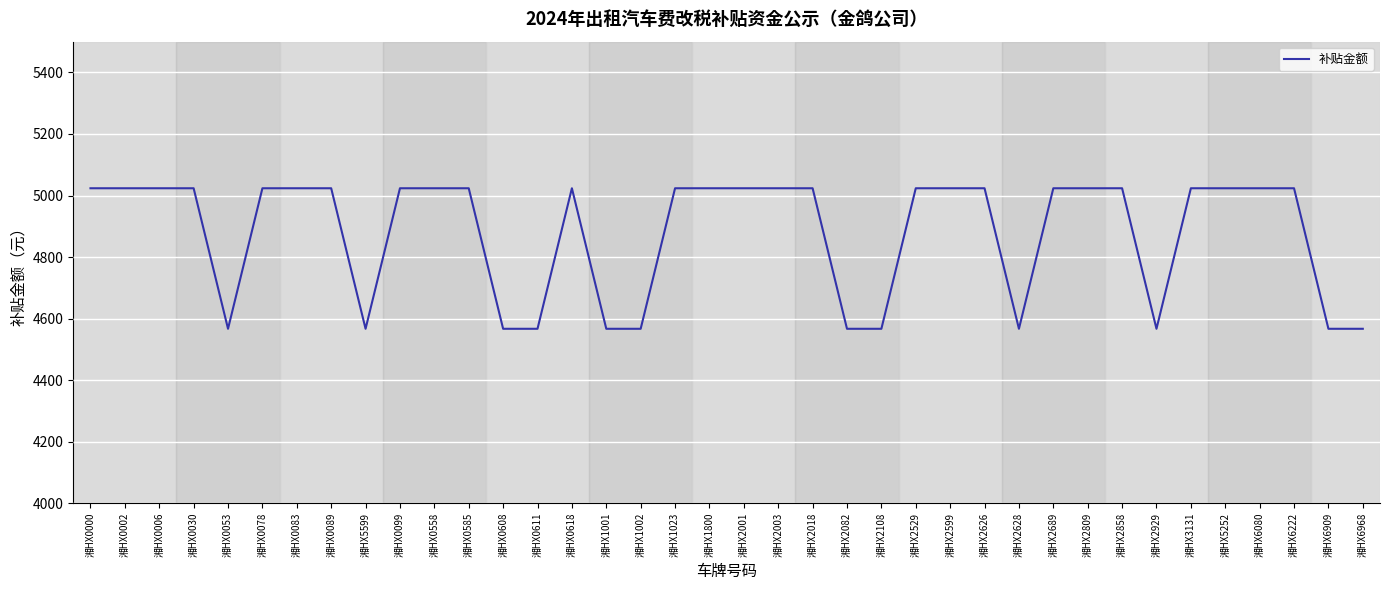

What is the sum of the values at 湘HX6222 and 湘HX0053?

9590.5